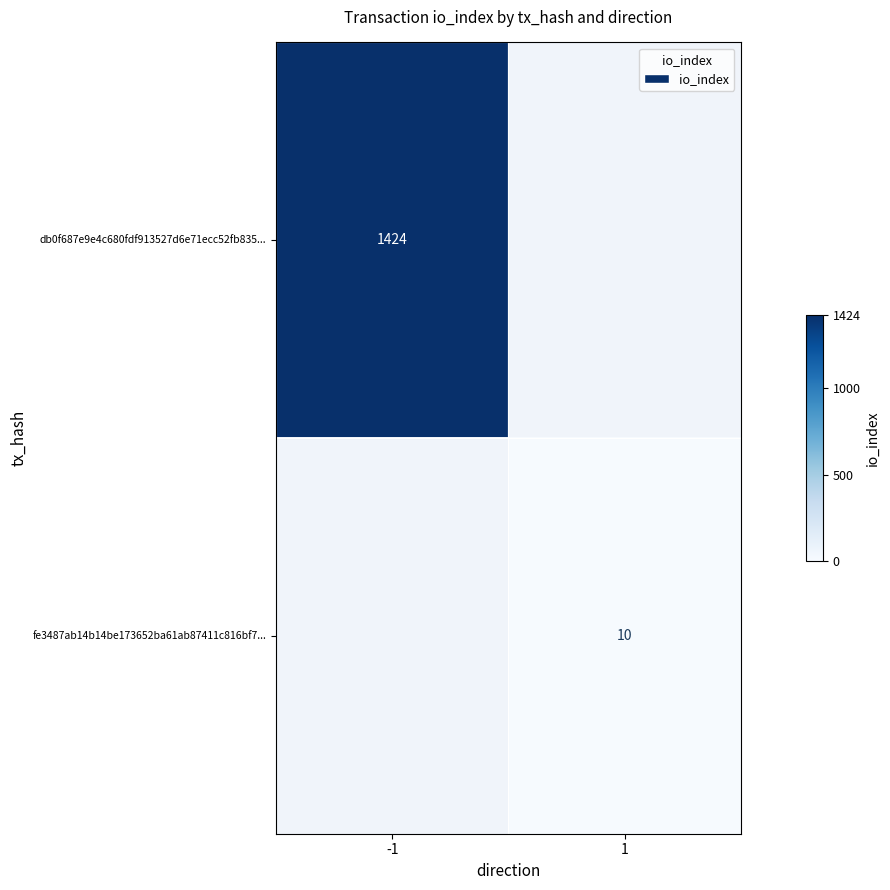

The value of db0f687e9e4c680fdf913527d6e71ecc52fb835... at -1 is 1894. True or false?

False